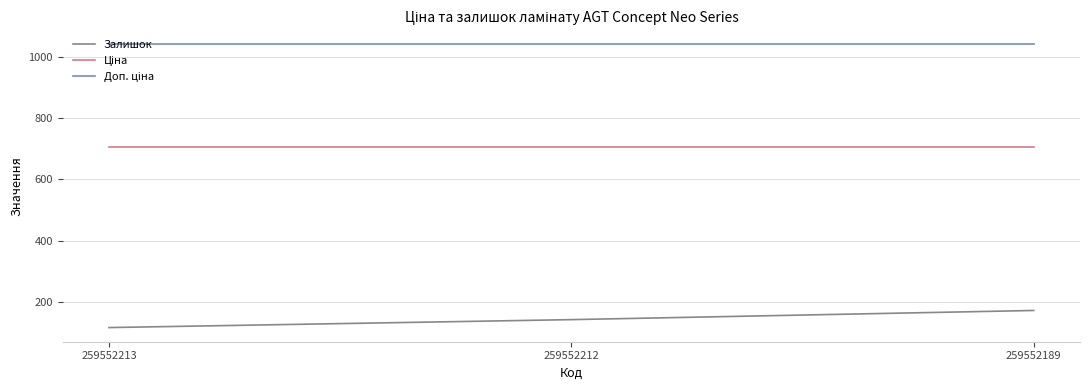

What value does the Залишок series have at 259552189?

171.0